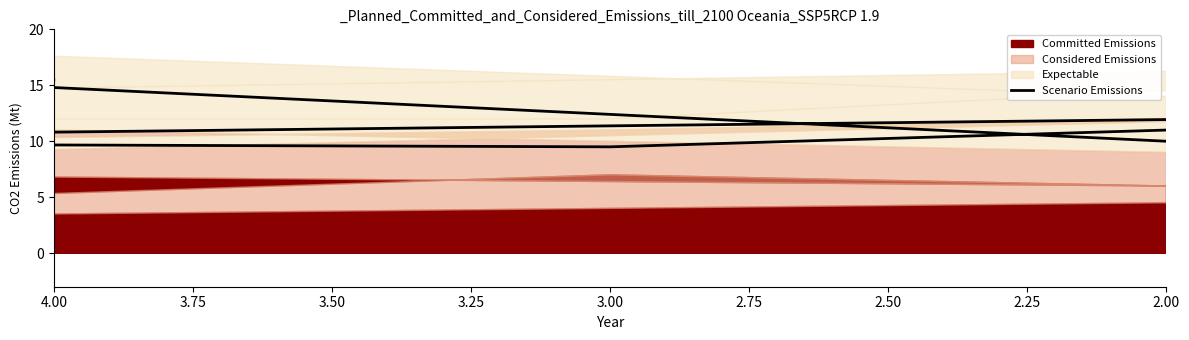

What is the value of the 6th point from the left?

6.5